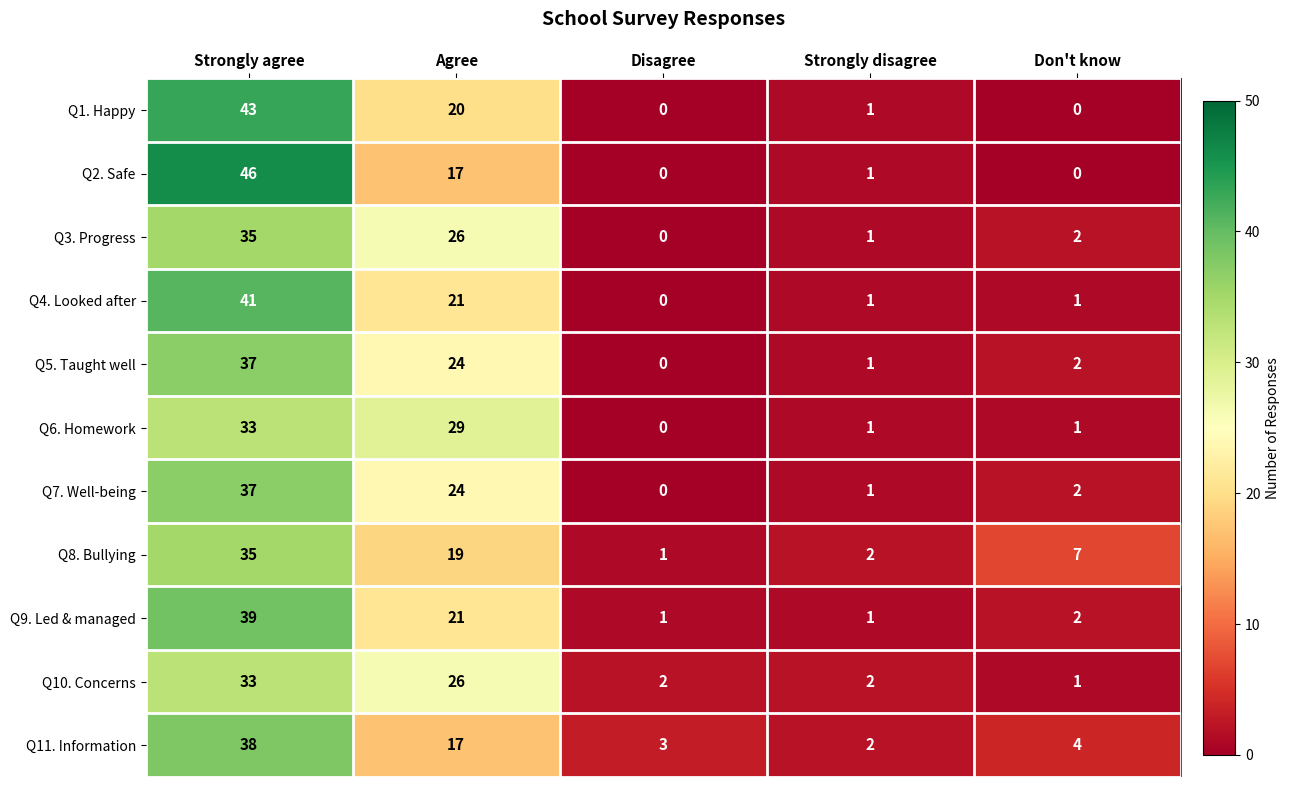

How many values in the Q10. Concerns series are below 2?

1